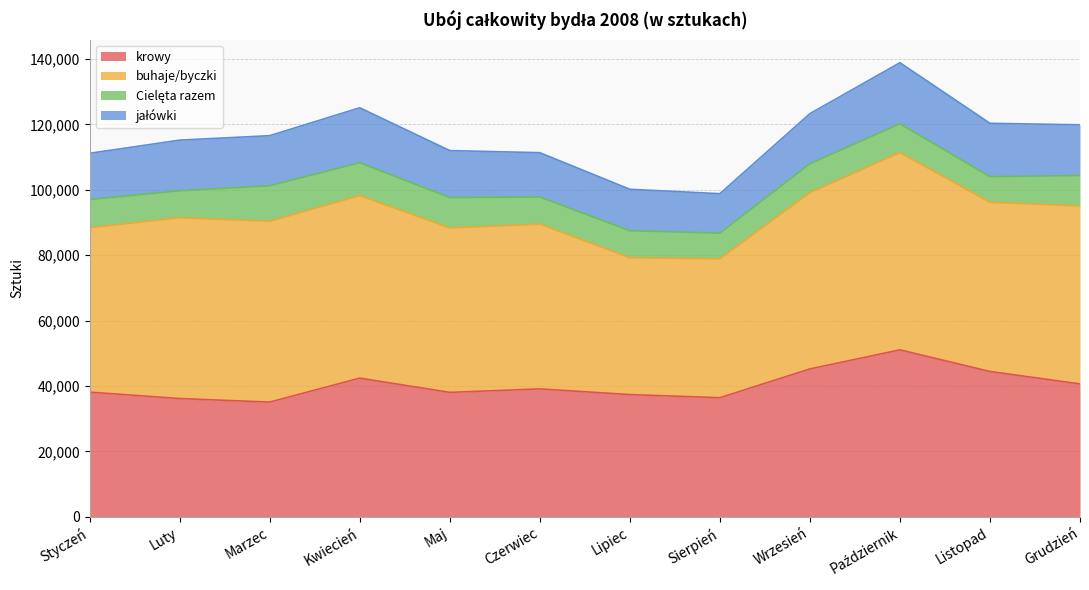

What is the label of the 3rd point from the left?

Marzec